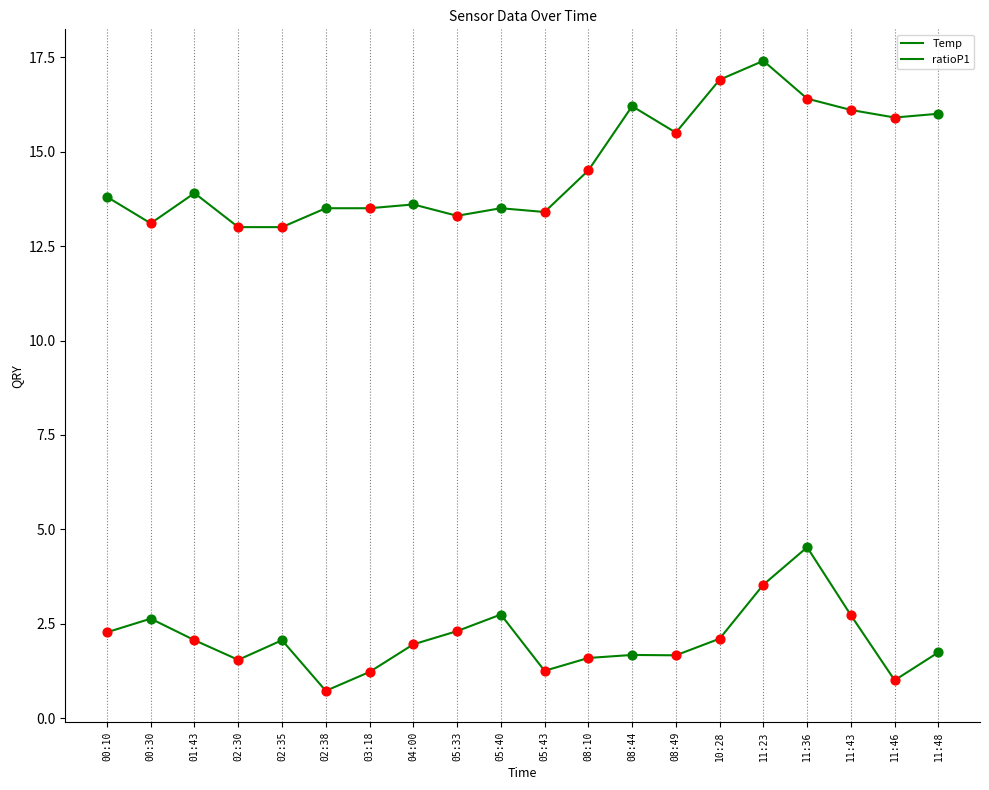

Is this an area chart (filled region under the line)?

No